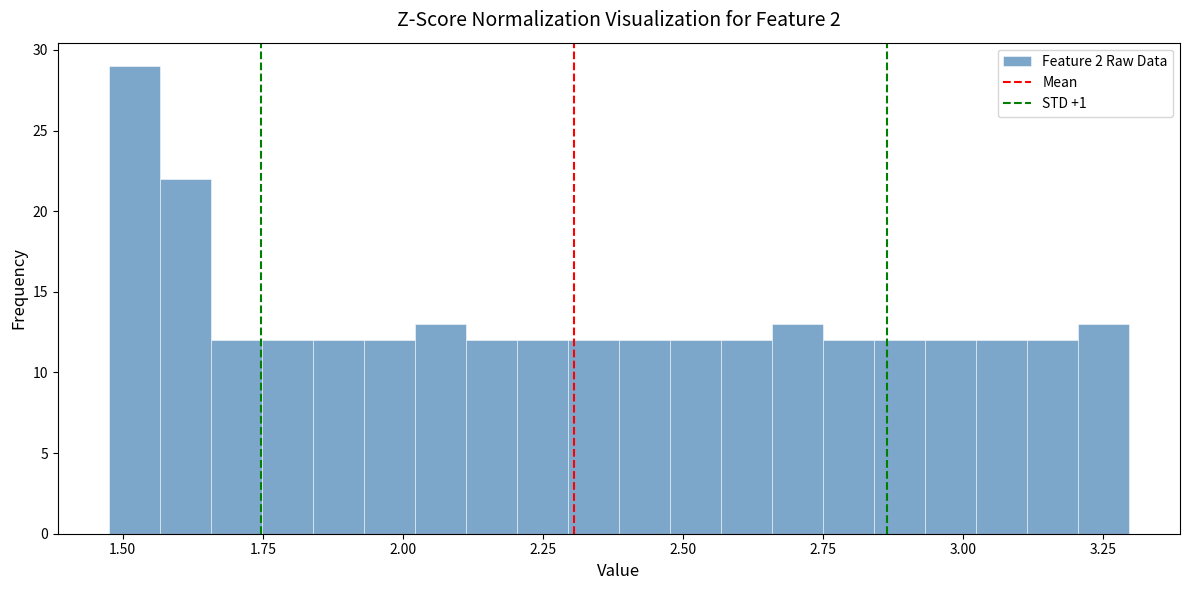

Around what value on the x-axis is the tallest bar? Give the approximate position of its centre, as read against the axis.

1.50